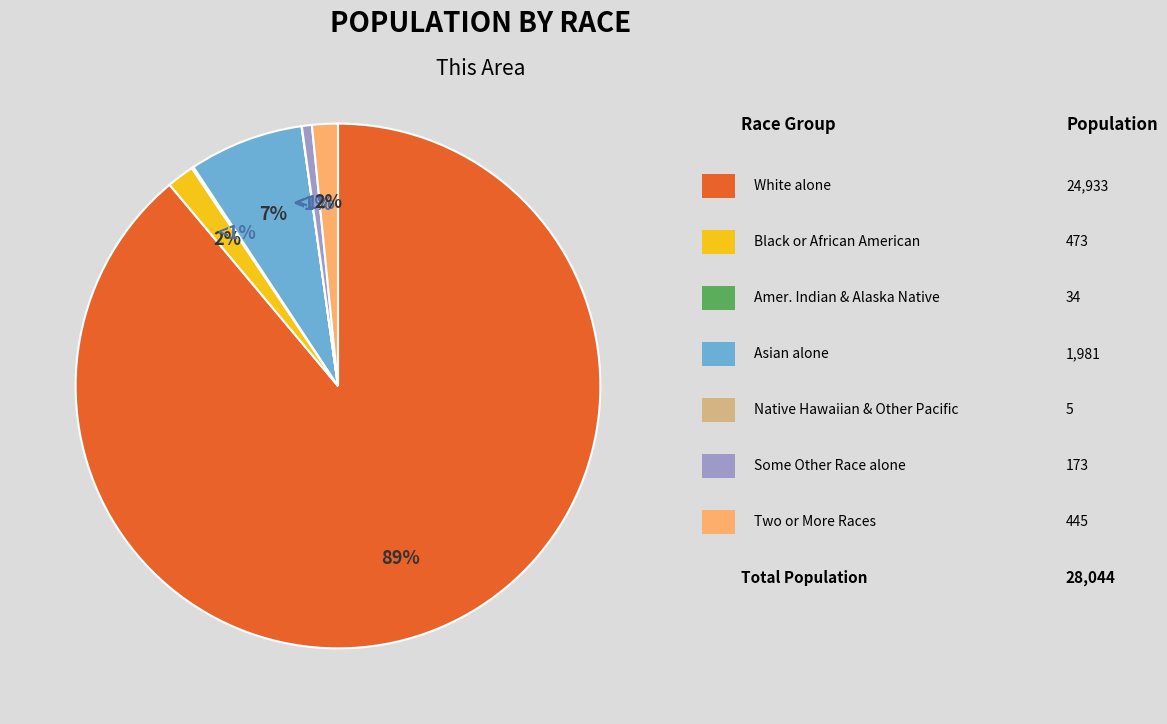

What is the change in value from Black or African American alone to Native Hawaiian and Other Pacific?

-468